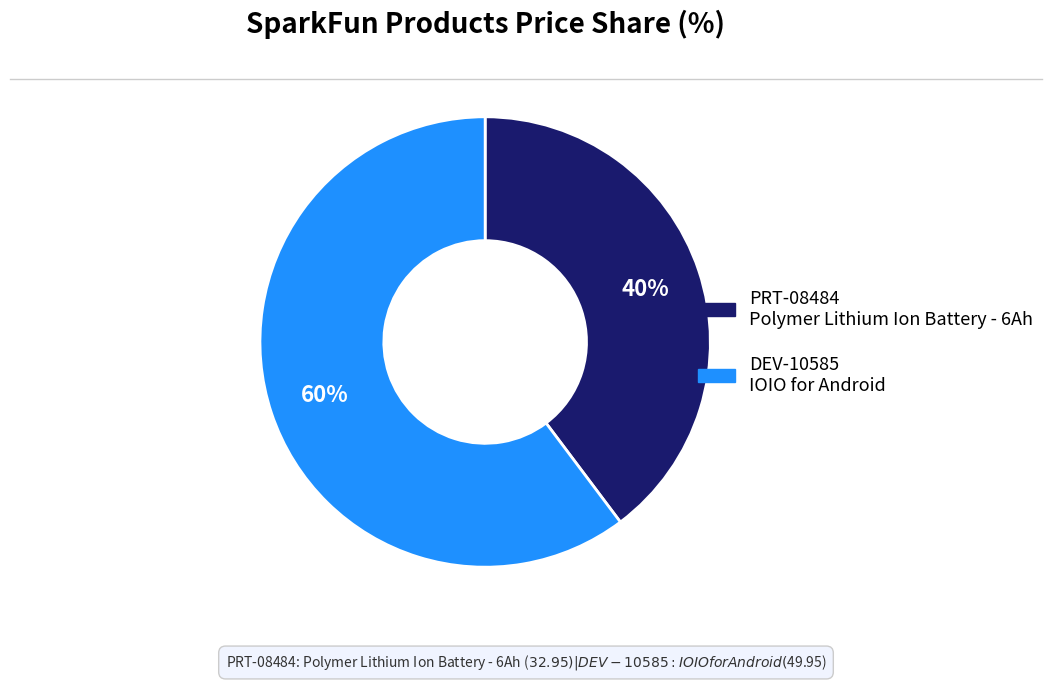

Combined, do DEV-10585 and PRT-08484 account for over 50%?

Yes